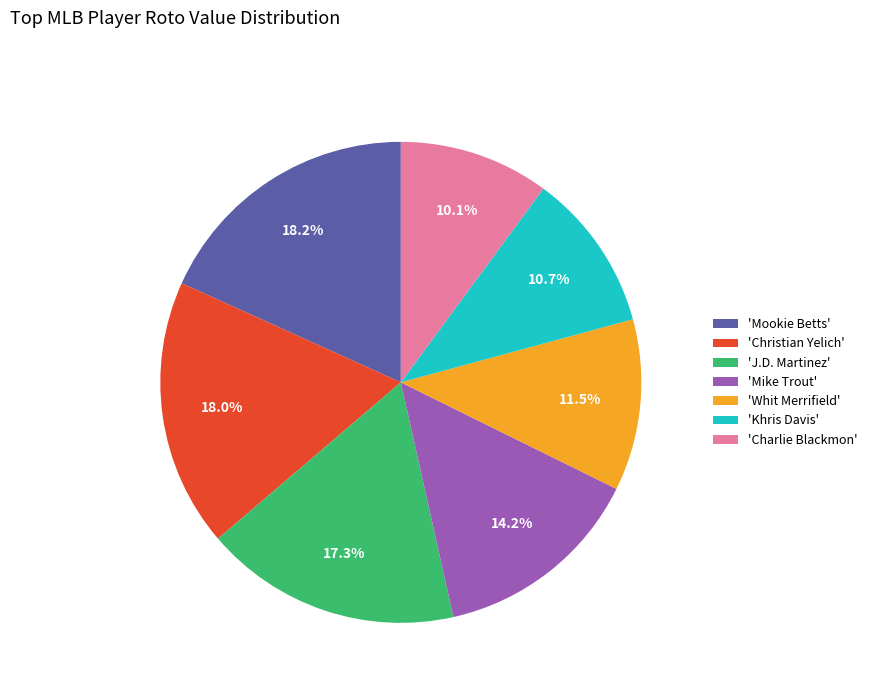

Does 'Khris Davis' represent more than half of the total?

No